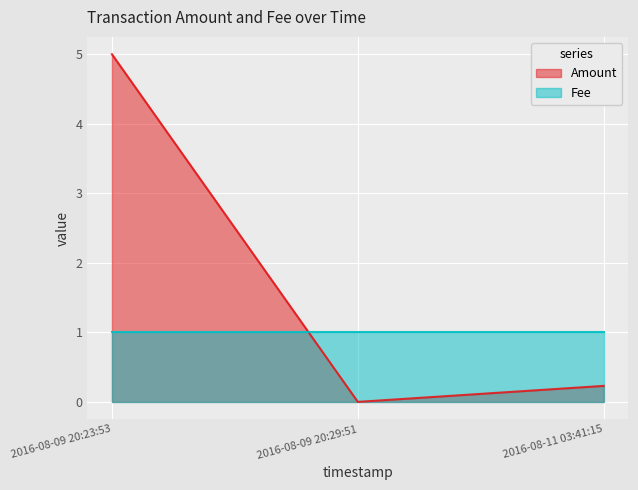

The value at 2016-08-09 20:23:53 is 7.0. True or false?

False